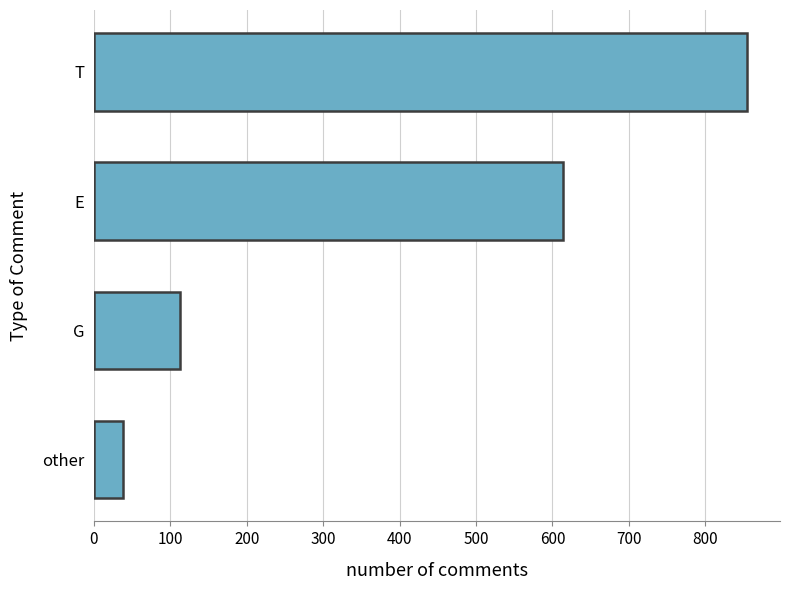

Which label corresponds to the largest value in the chart?

T